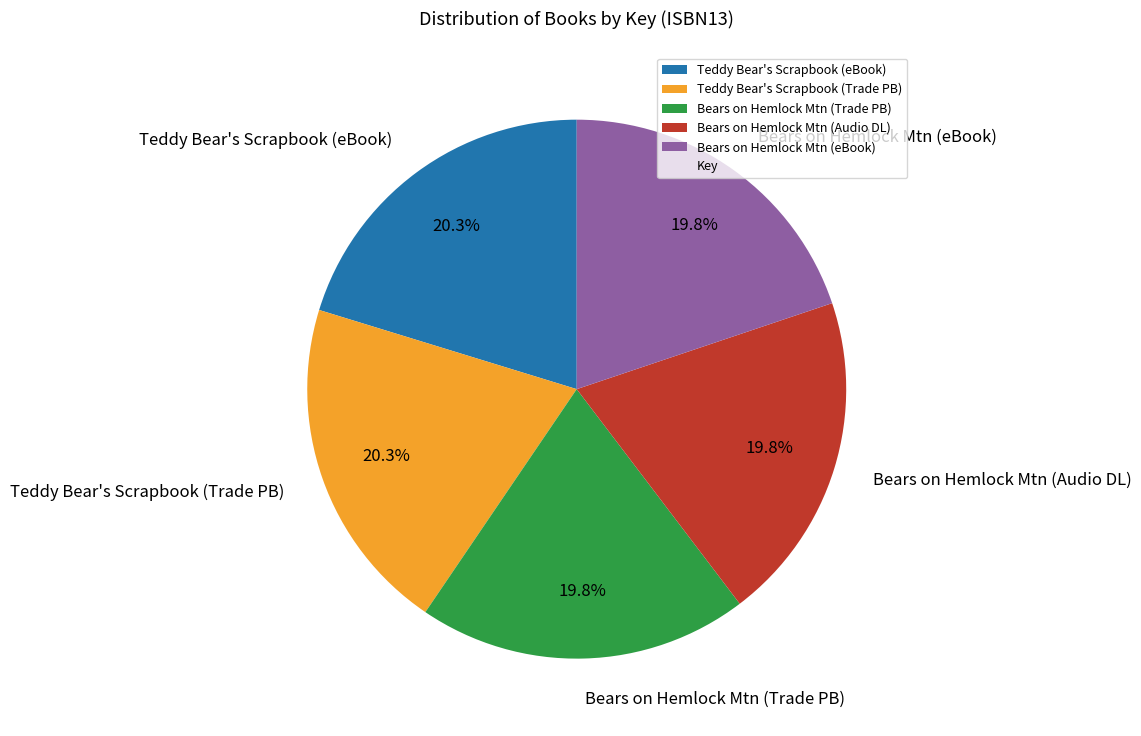

Approximately how many times larger is the value at Bears on Hemlock Mtn (Trade PB) compared to Teddy Bear's Scrapbook (Trade PB)?

1.0